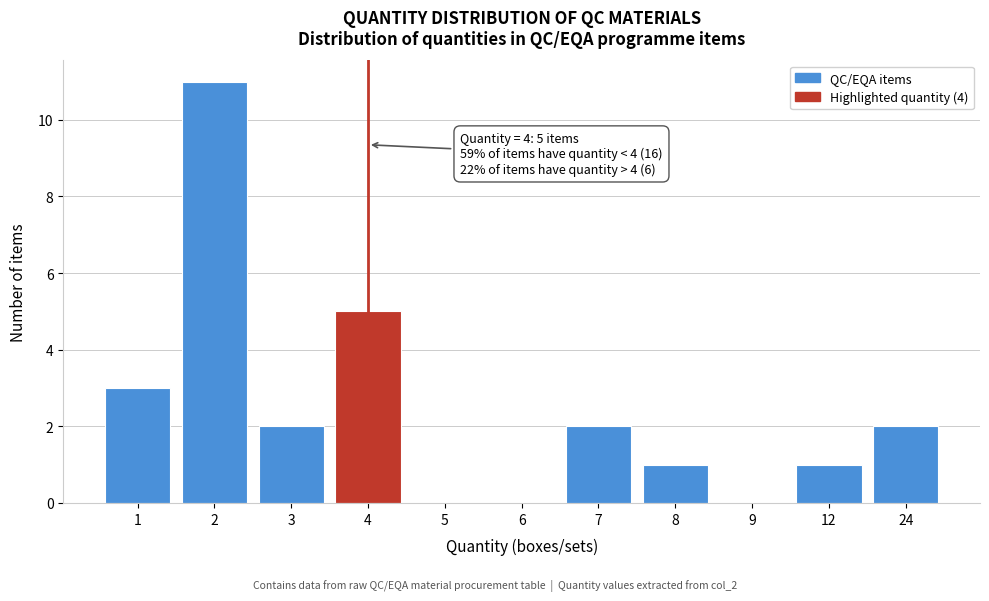

Reading right to left, extract all data points from this chart.

24=2	12=1	9=0	8=1	7=2	6=0	5=0	4=5	3=2	2=11	1=3